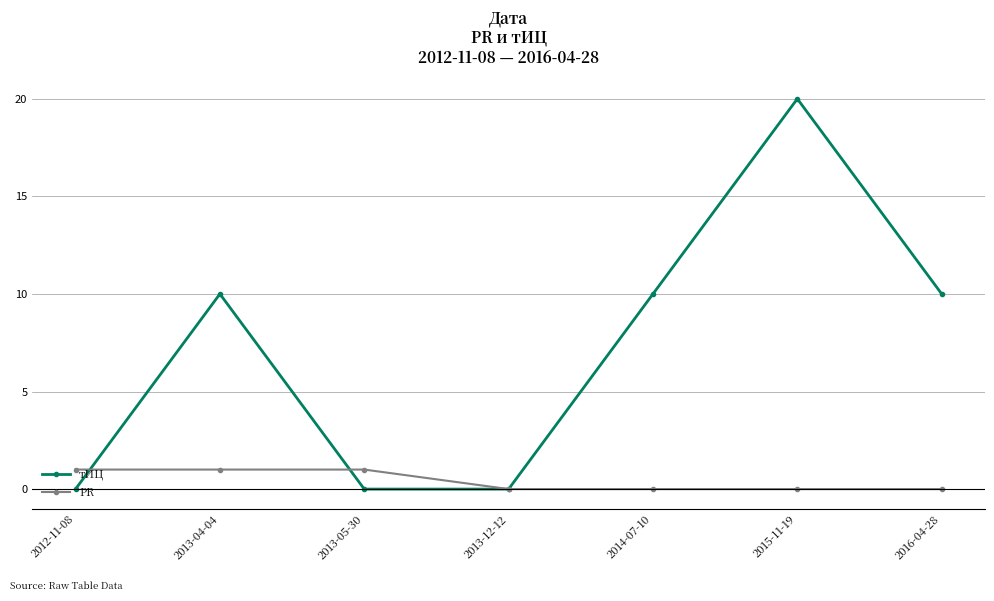

Rank the series at 2013-05-30 from highest to lowest value.

PR, тИЦ